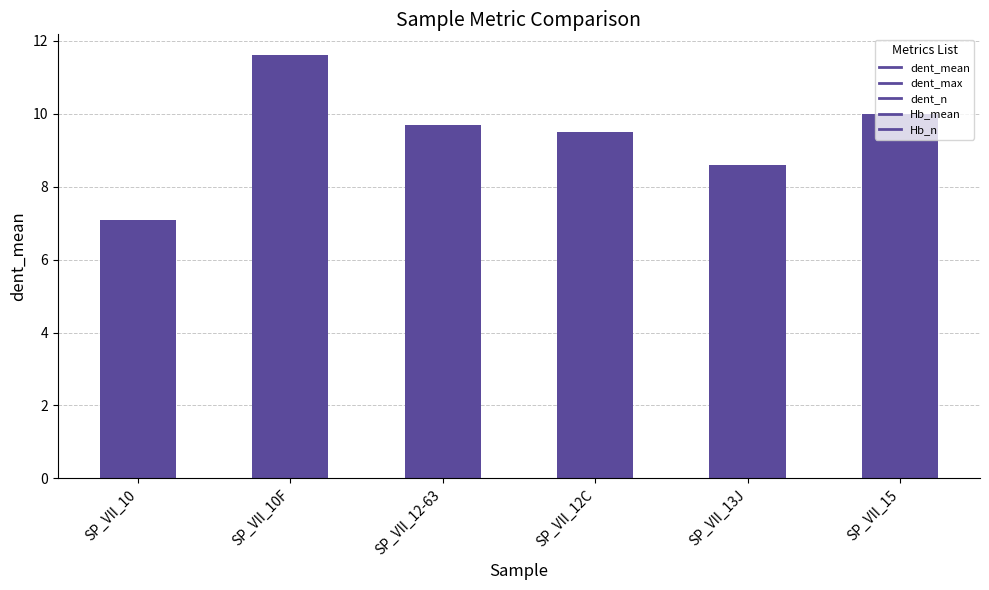

What is the sum of the values at SP_VII_12-63 and SP_VII_13J?

18.3